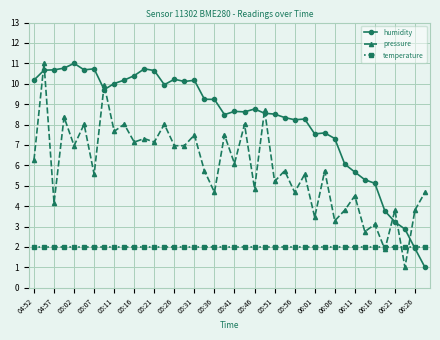

Which series has the largest total across all categories?

humidity